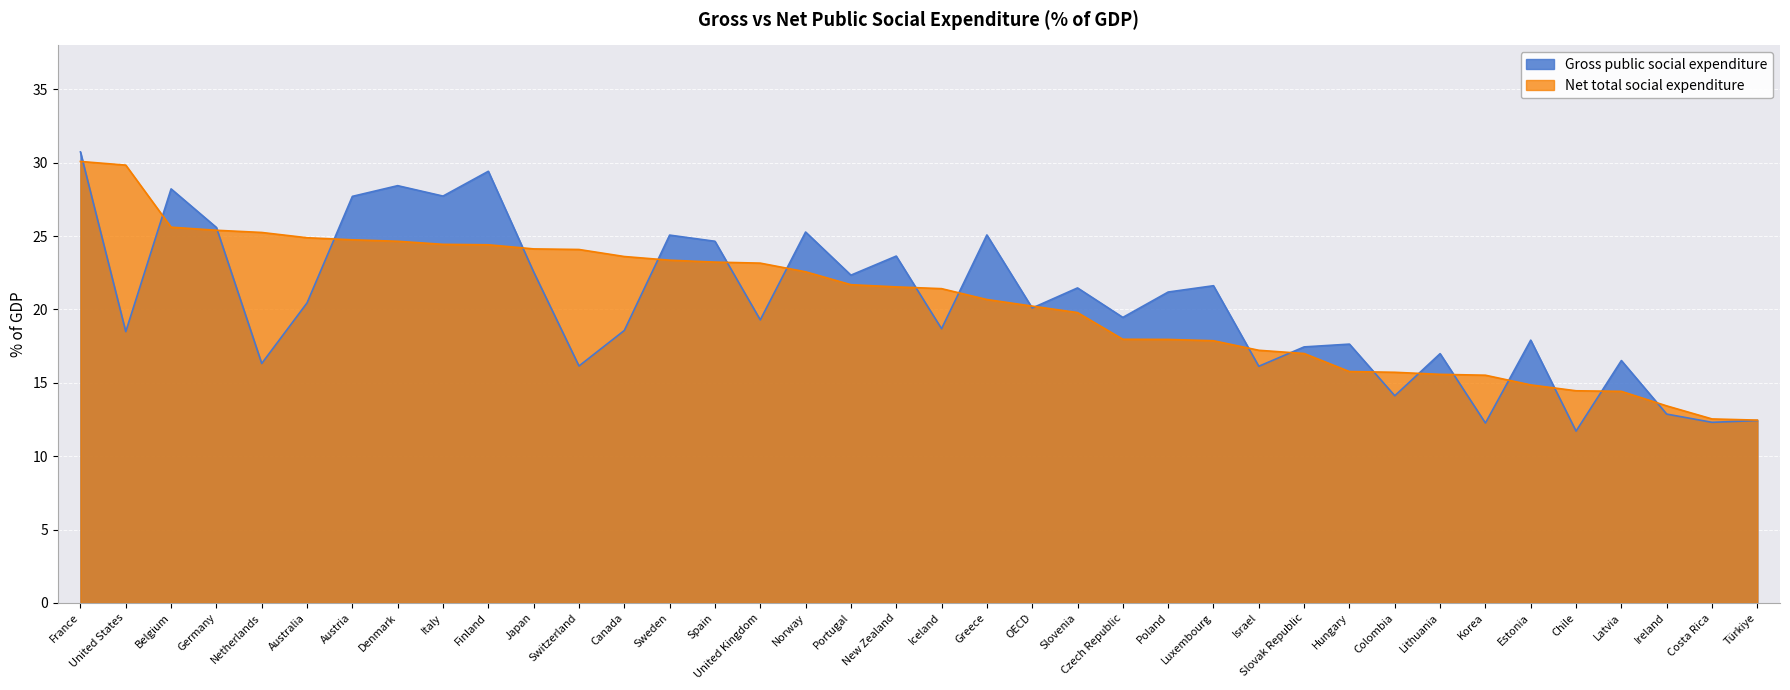

In Gross public social expenditure, how many points are higher than both neighbors (excluding endpoints)?

13